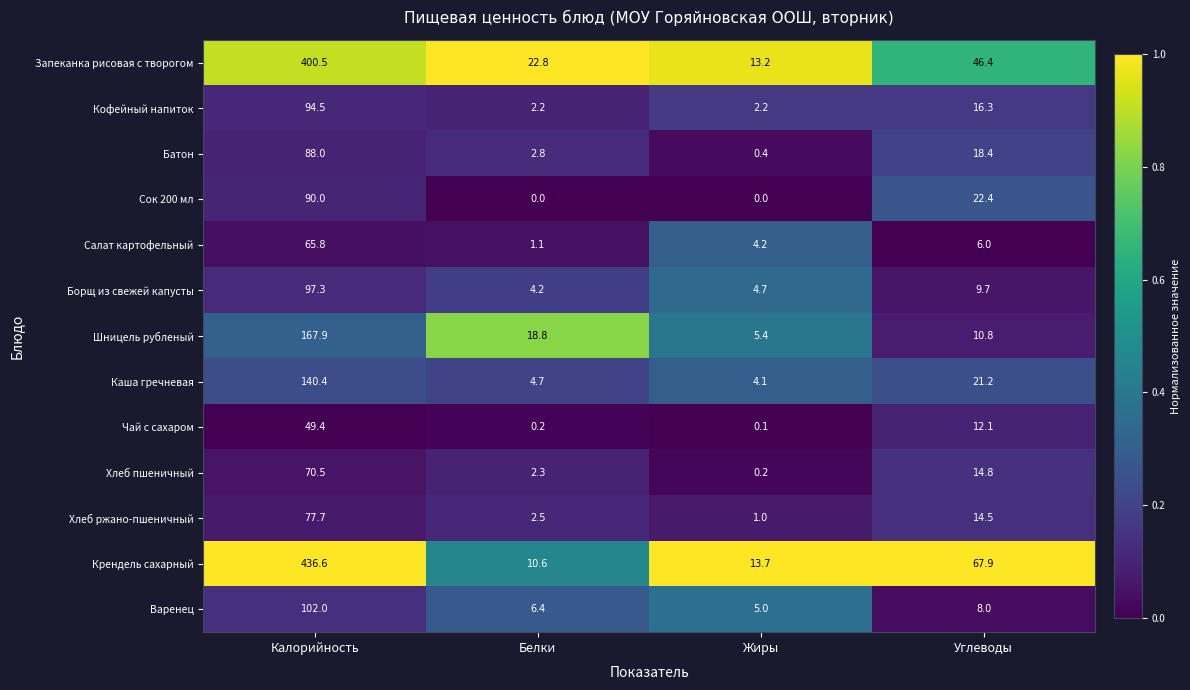

List the series in order of their peak value, lowest first.

Чай с сахаром, Салат картофельный, Хлеб пшеничный, Хлеб ржано-пшеничный, Батон, Сок 200 мл, Кофейный напиток, Борщ из свежей капусты, Варенец, Каша гречневая, Шницель рубленый, Запеканка рисовая с творогом, Крендель сахарный